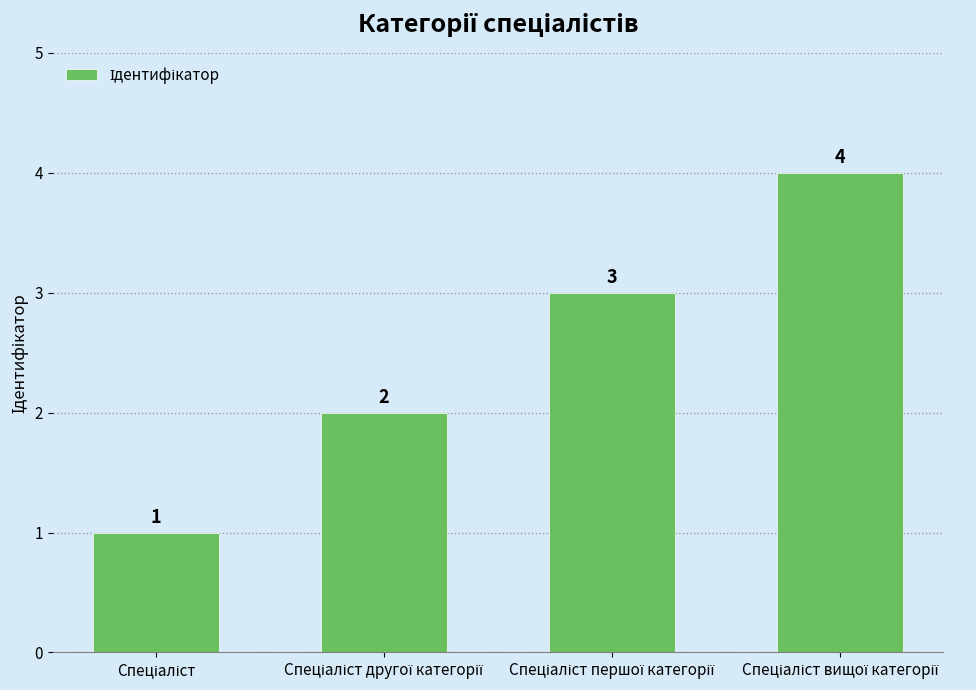

What is the sum of all values?

10